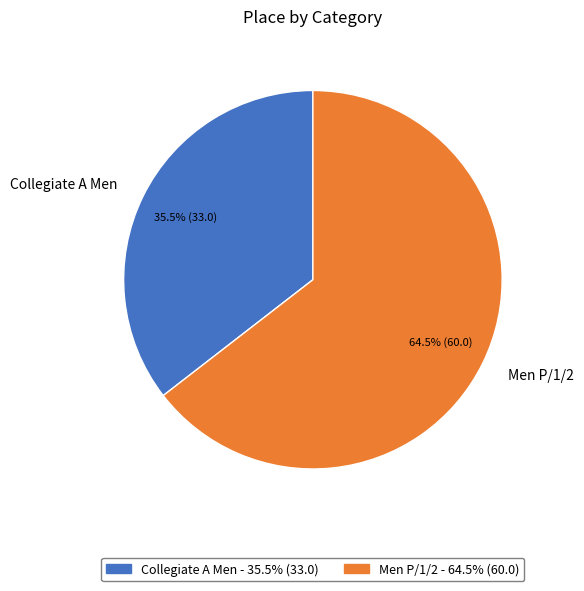

Which slice is the smallest?

Collegiate A Men